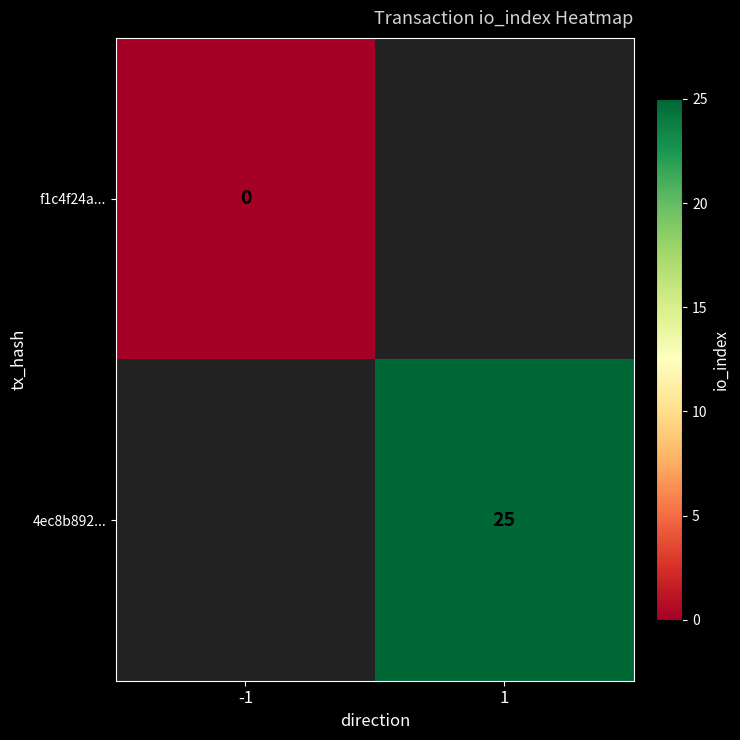

The 4ec8b892... series shows 25 at 1. True or false?

True